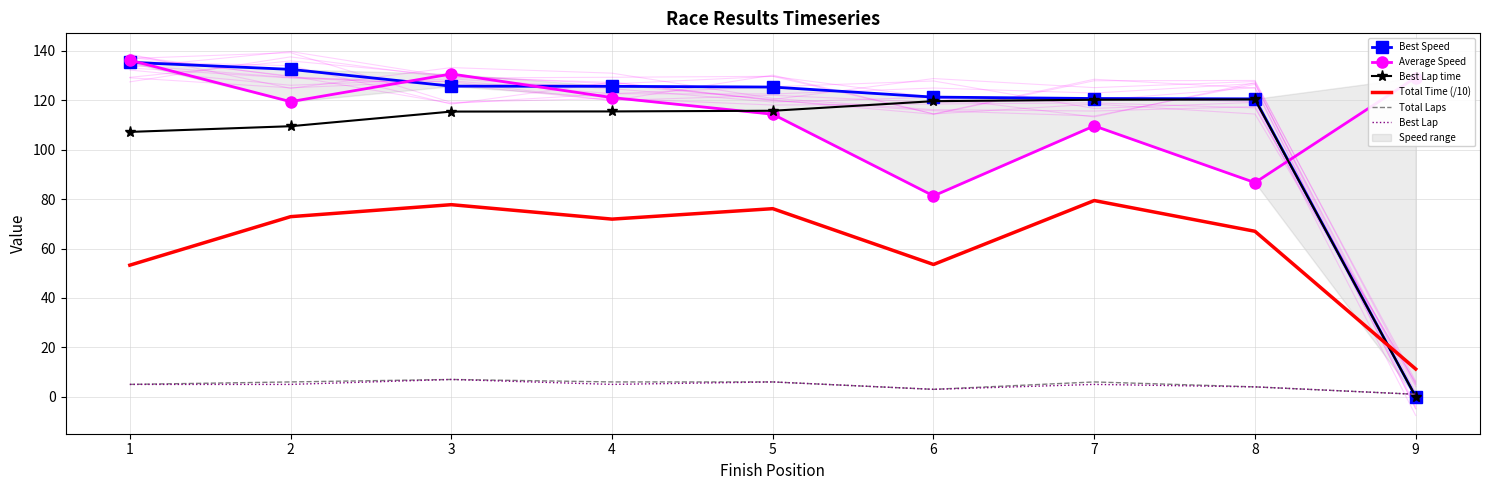

Reading left to right, what are all the values shown in this chart?

Best Speed: 135.3	132.5	125.7	125.6	125.3	121.3	120.7	120.6	0.0
Average Speed: 136.2	119.4	130.6	121.1	114.3	81.3	109.6	86.7	129.2
Best Lap time: 107.2	109.5	115.4	115.5	115.7	119.6	120.2	120.3	0.0
Total Time (/10): 53.3	72.9	77.7	71.9	76.1	53.5	79.4	67.0	11.2
Total Laps: 5.0	6.0	7.0	6.0	6.0	3.0	6.0	4.0	1.0
Best Lap: 5.0	5.0	7.0	5.0	6.0	3.0	5.0	4.0	1.0